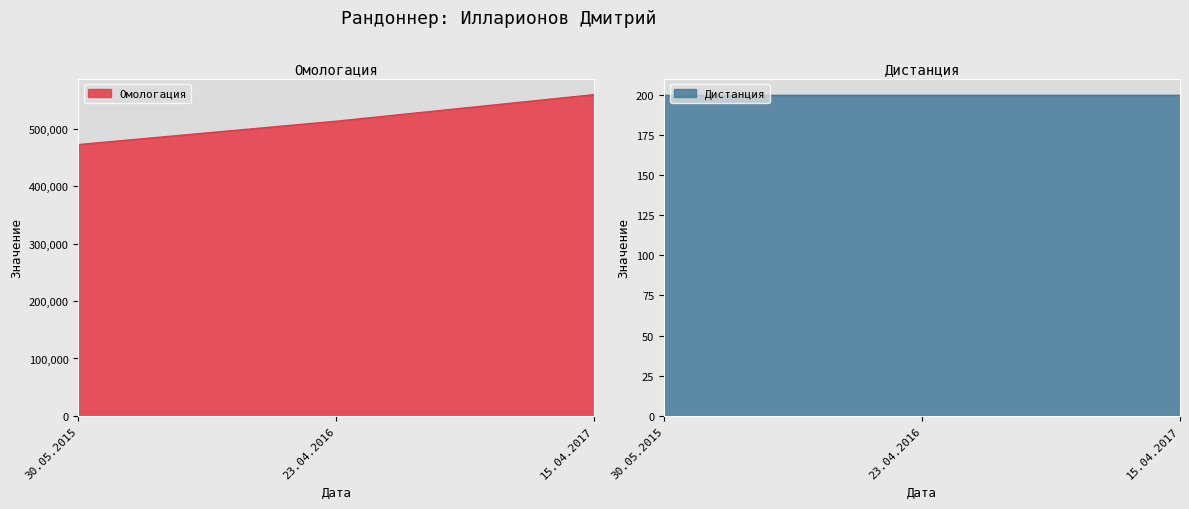

What is the ratio of the value at 15.04.2017 to the value at 23.04.2016?

1.1